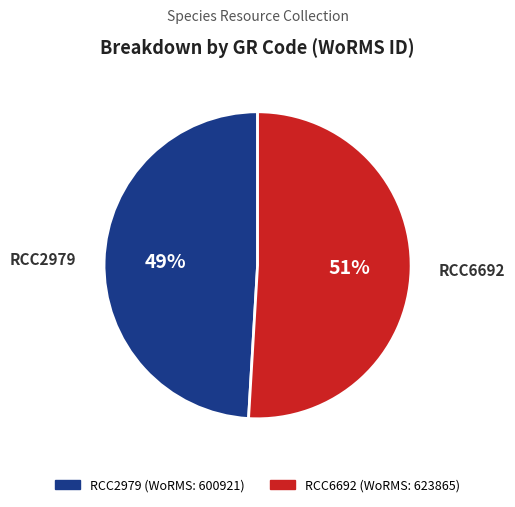

Between RCC2979 and RCC6692, which is larger?

RCC6692